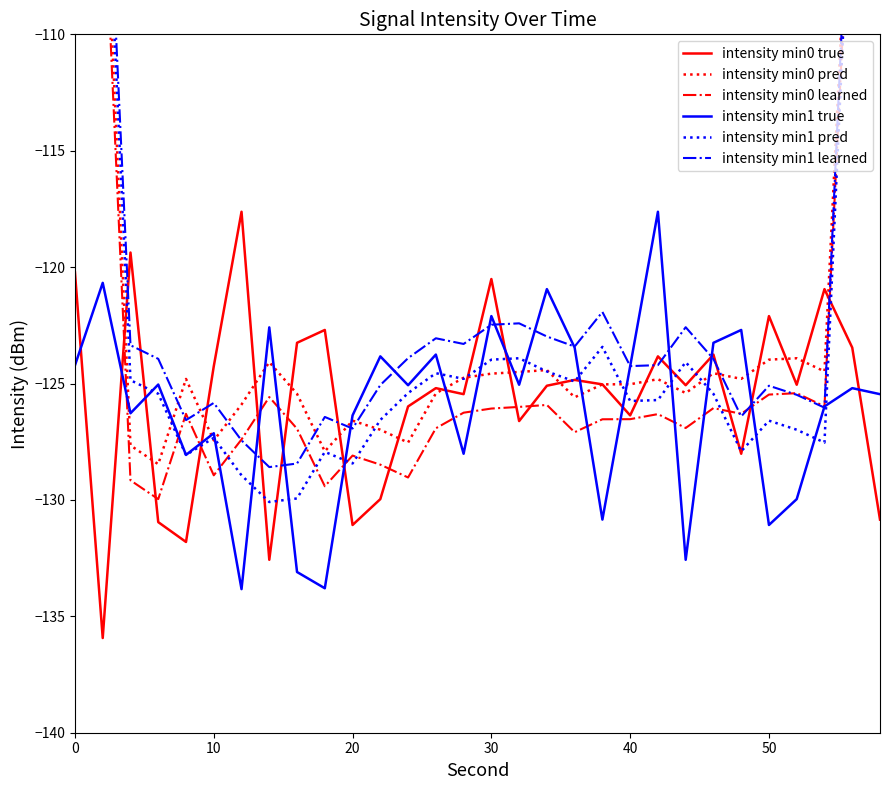

What is the highest value of the intensity min1 true series?

-117.6